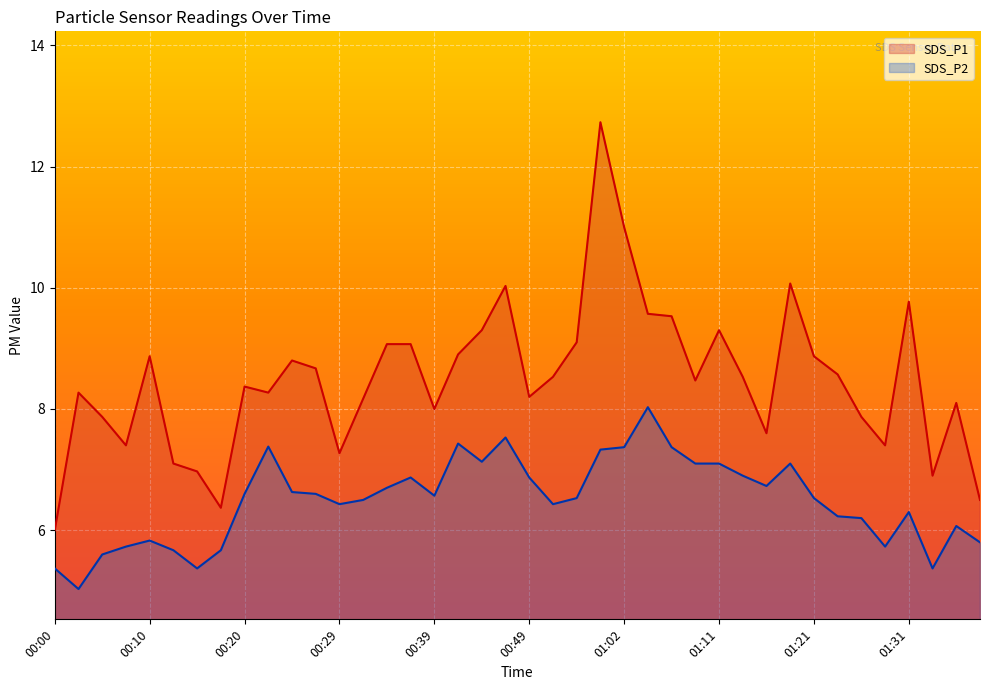

True or false: SDS_P2 and SDS_P1 intersect in this chart.

False